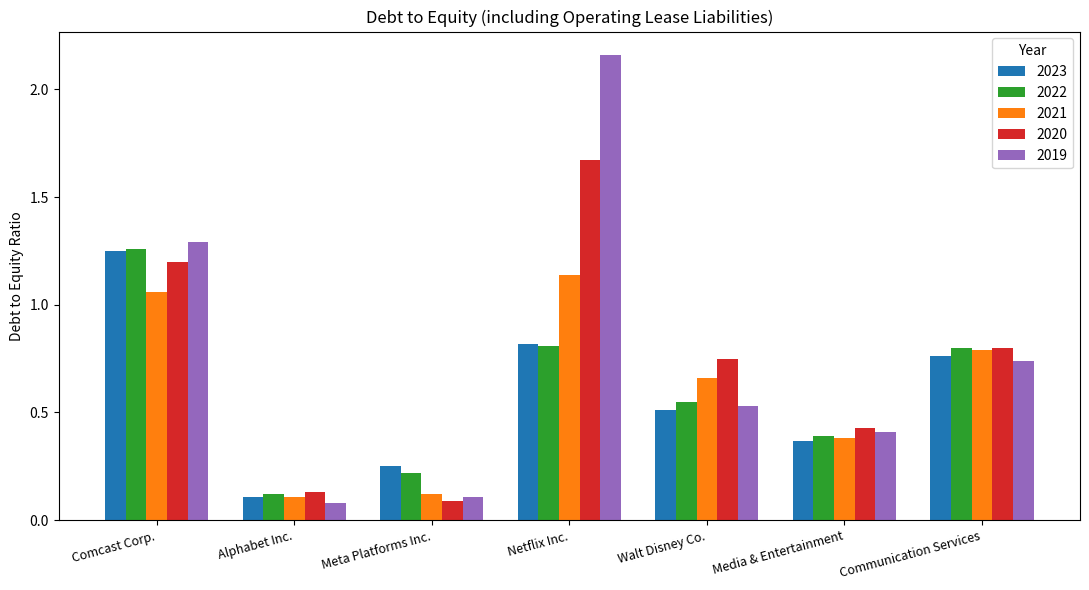

True or false: 2022 has a value of 1.3 at Comcast Corp..

True